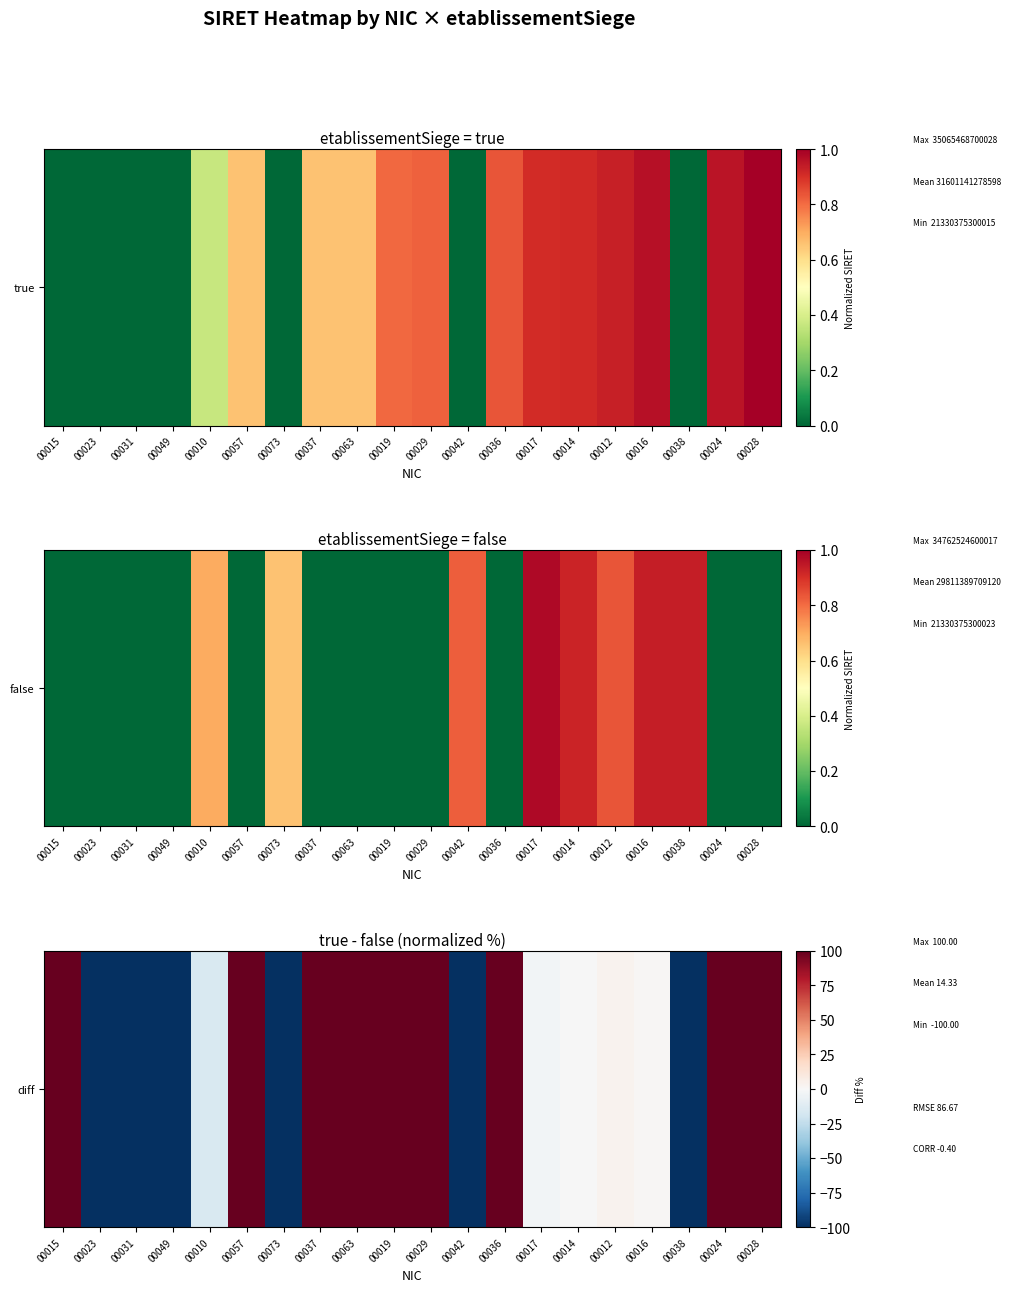

How many values are above zero?

11